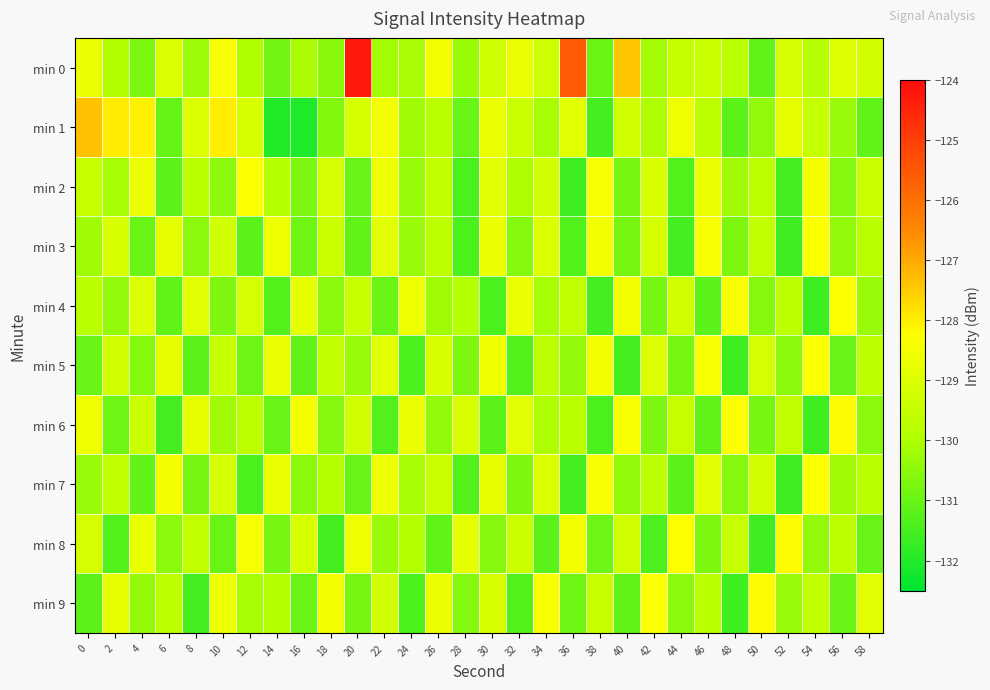

Which has a higher value, 18 or 24?

24